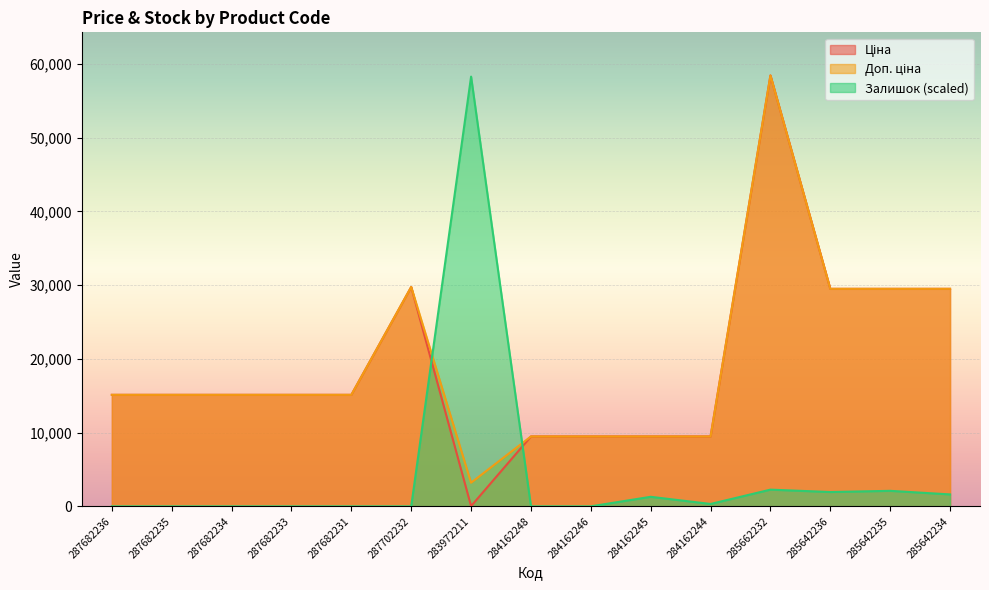

Between which two adjacent categories do Залишок and Ціна first intersect?

287702232 and 283972211